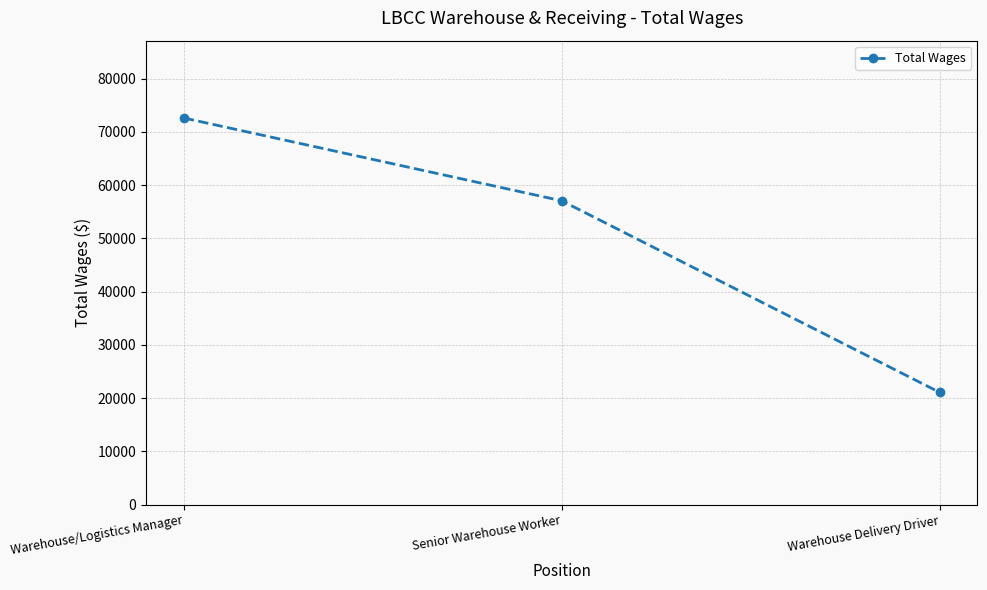

What is the smallest value displayed?

21081